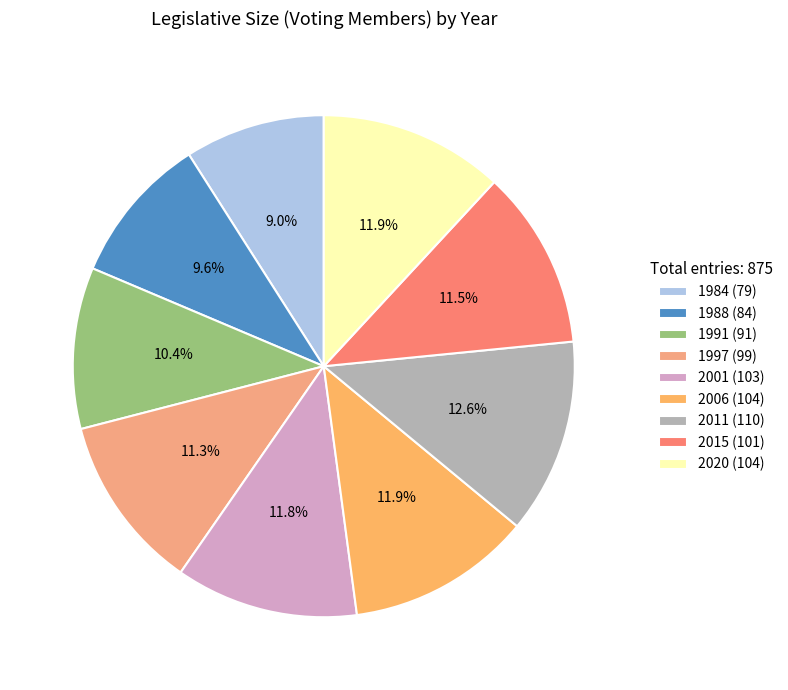

How many segments does this pie chart have?

9